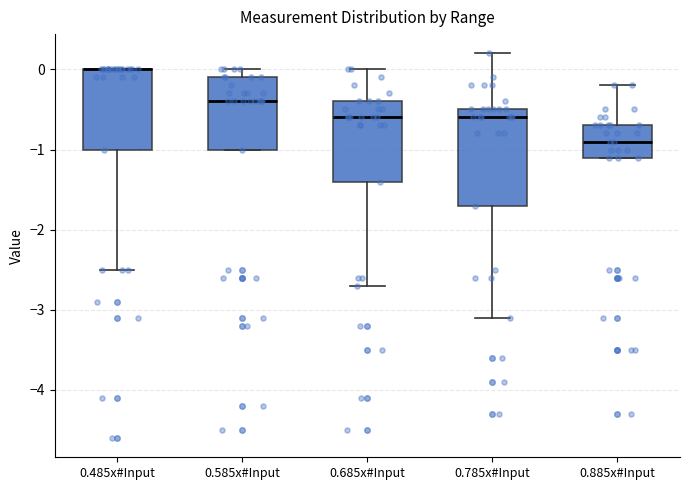

Comparing the boxes themselves (not the whiskers), which one is the tallest?

0.785x#Input